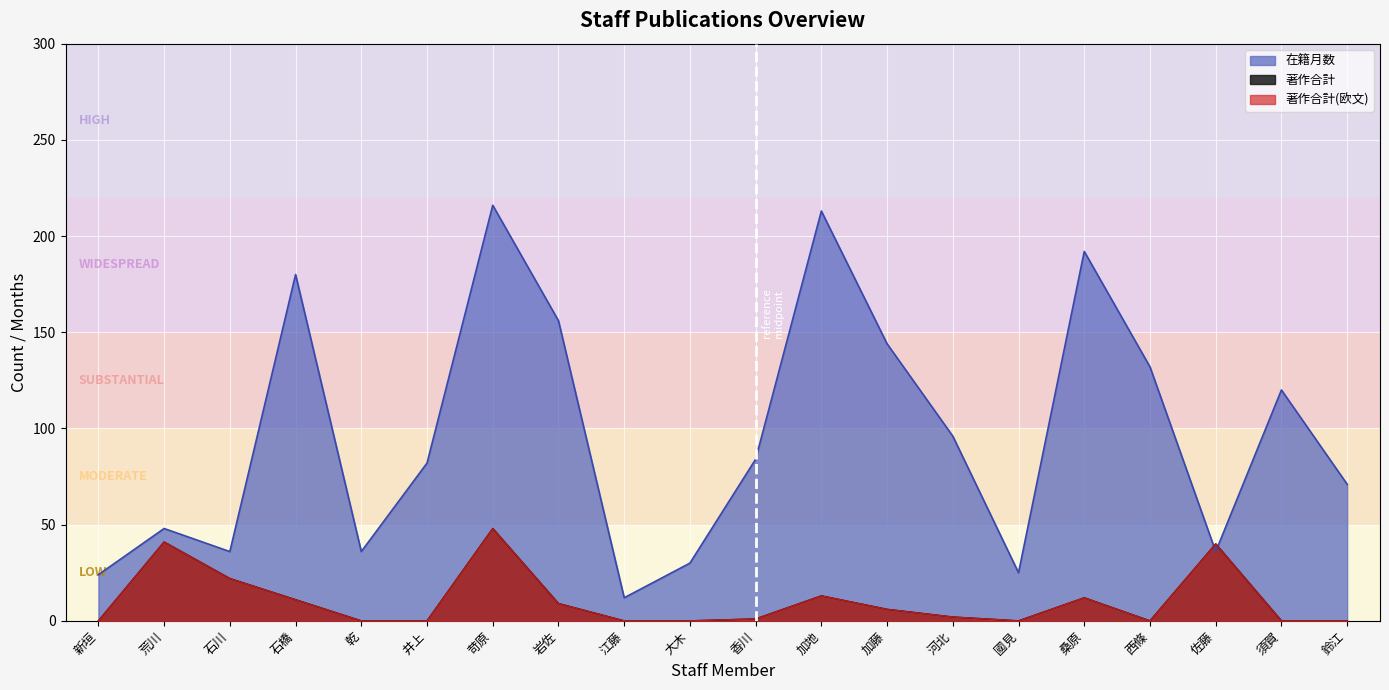

What is the average value of the 著作合計(欧文) series?

10